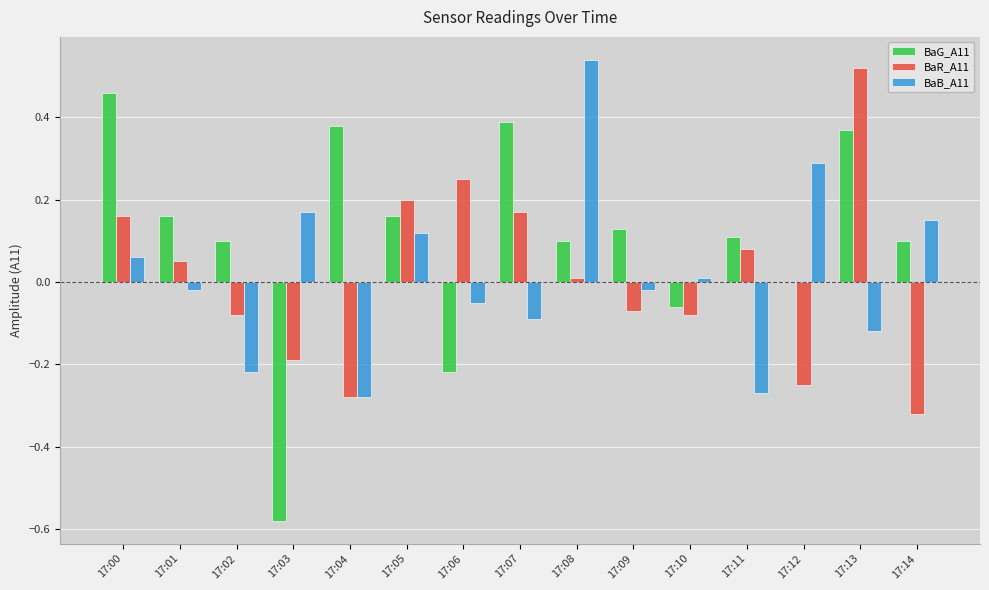

At which category is the sum across all series the highest?

17:13